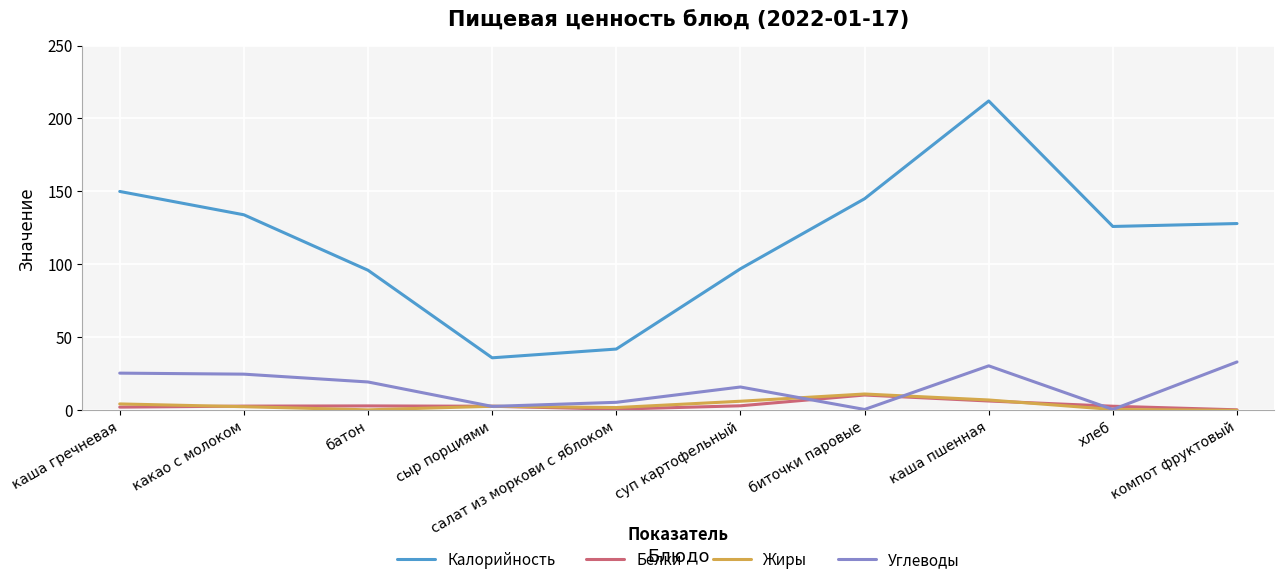

Between биточки паровые and хлеб, which series saw the biggest shift?

Калорийность